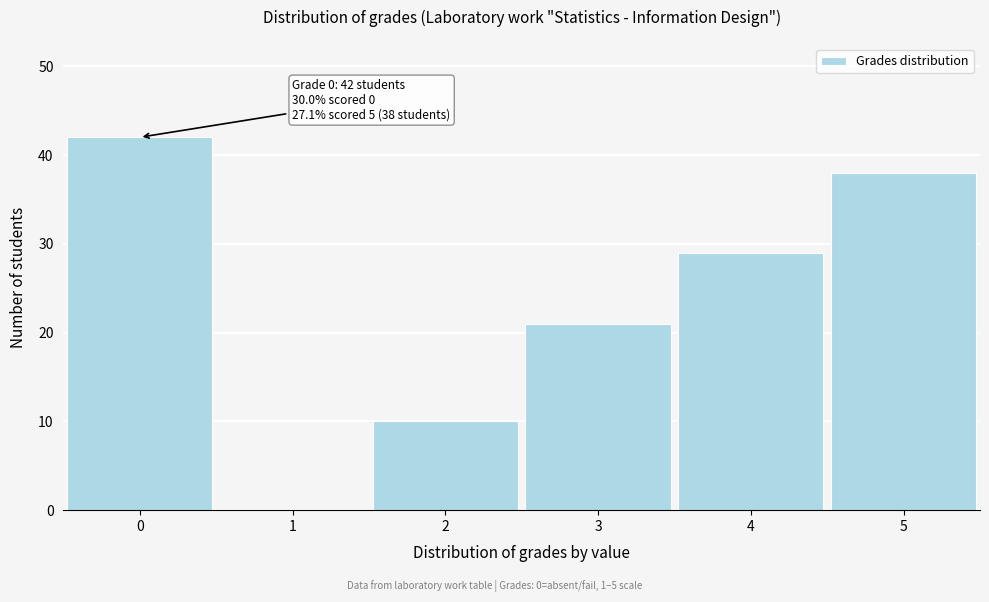

Reading left to right, extract all data points from this chart.

0=42	1=0	2=10	3=21	4=29	5=38